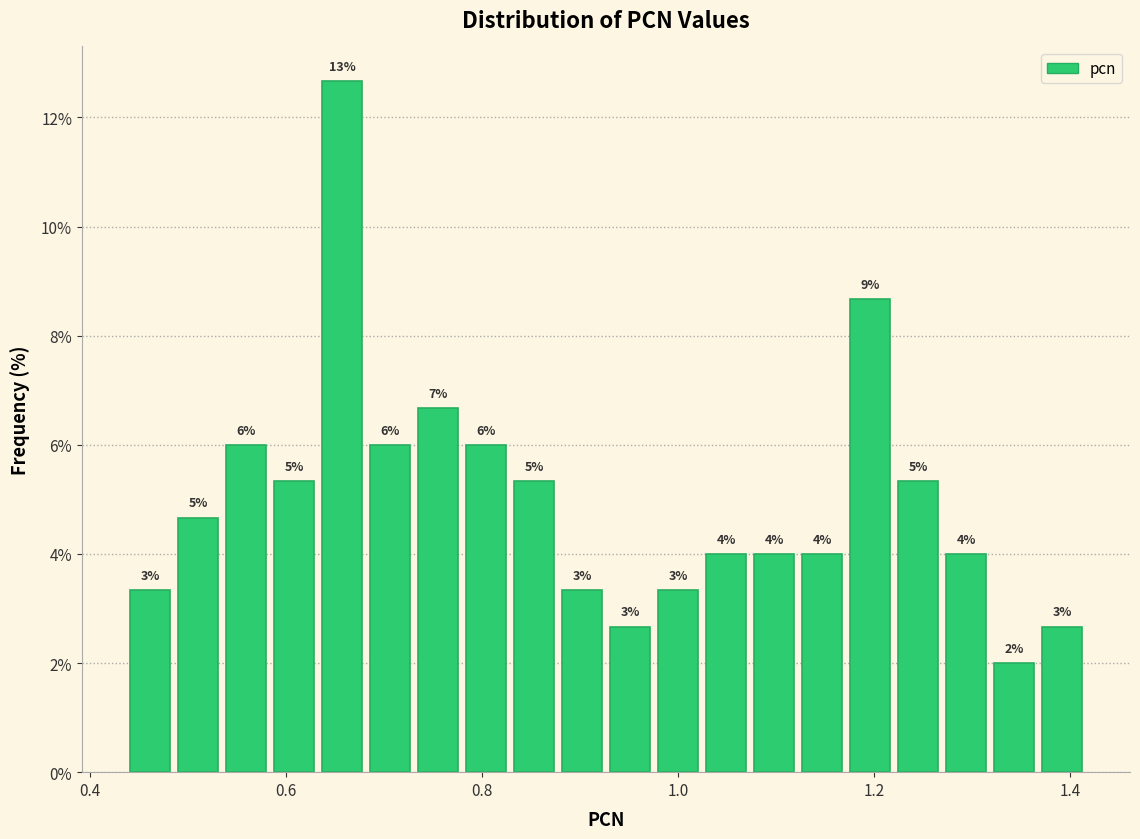

Read against the x-axis, roughly where is the centre of the tallest bar?

0.66